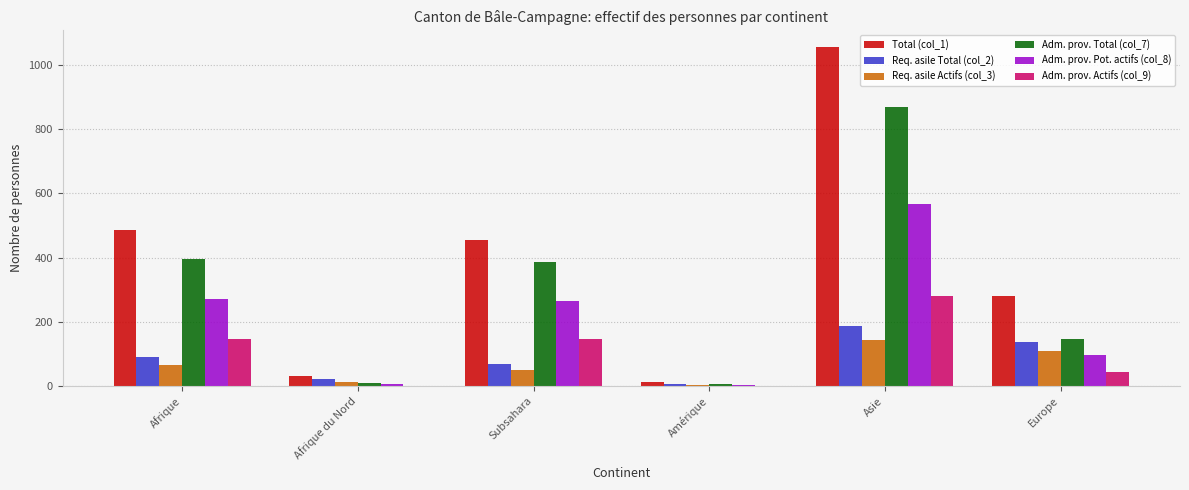

Which series has the largest total across all categories?

Total (col_1)